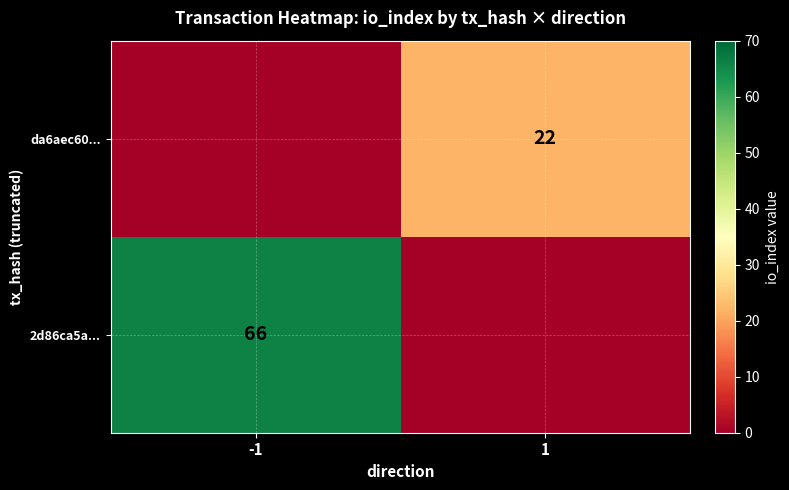

True or false: 2d86ca5a... has a value of 66 at -1.

True